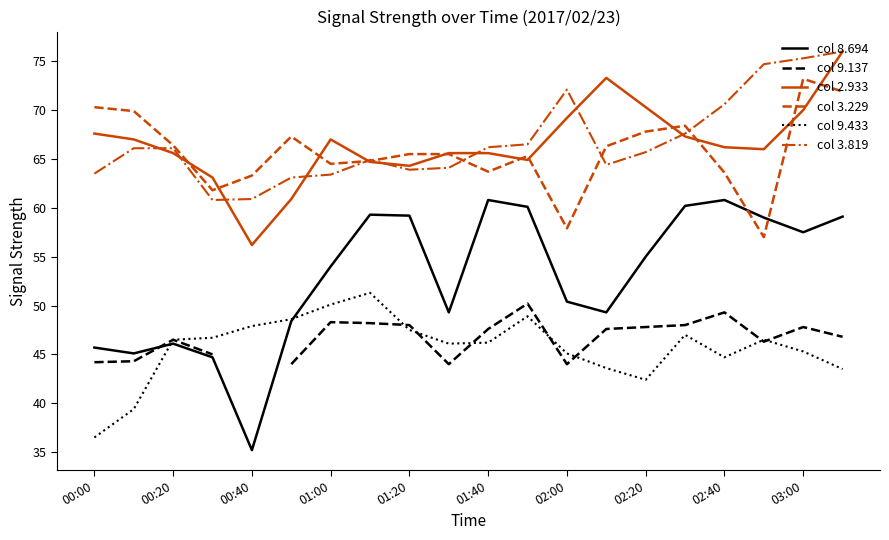

Read the col 3.819 value at 02:00.

72.1